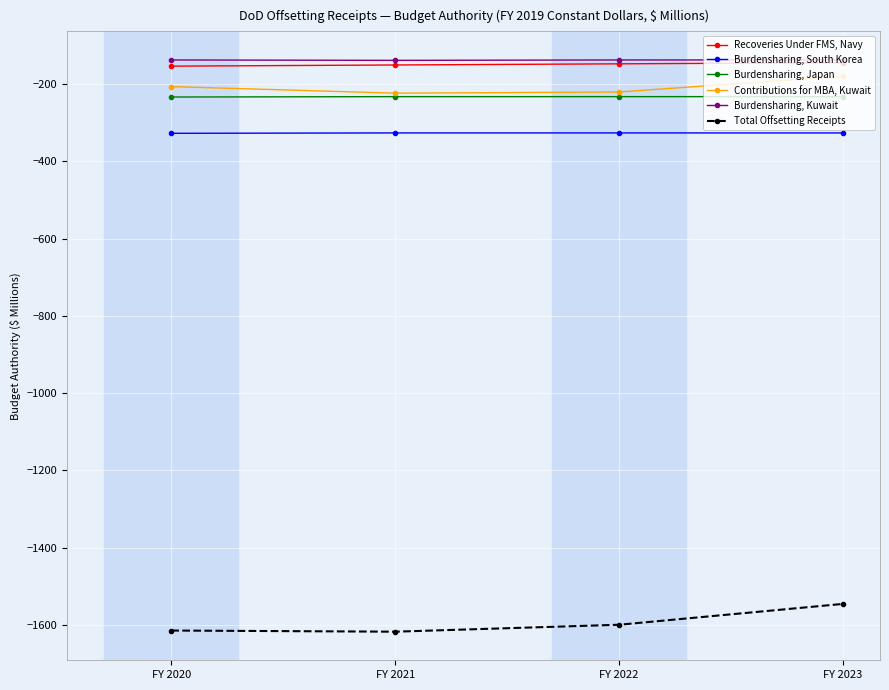

True or false: Burdensharing, South Korea and Total Offsetting Receipts intersect in this chart.

False